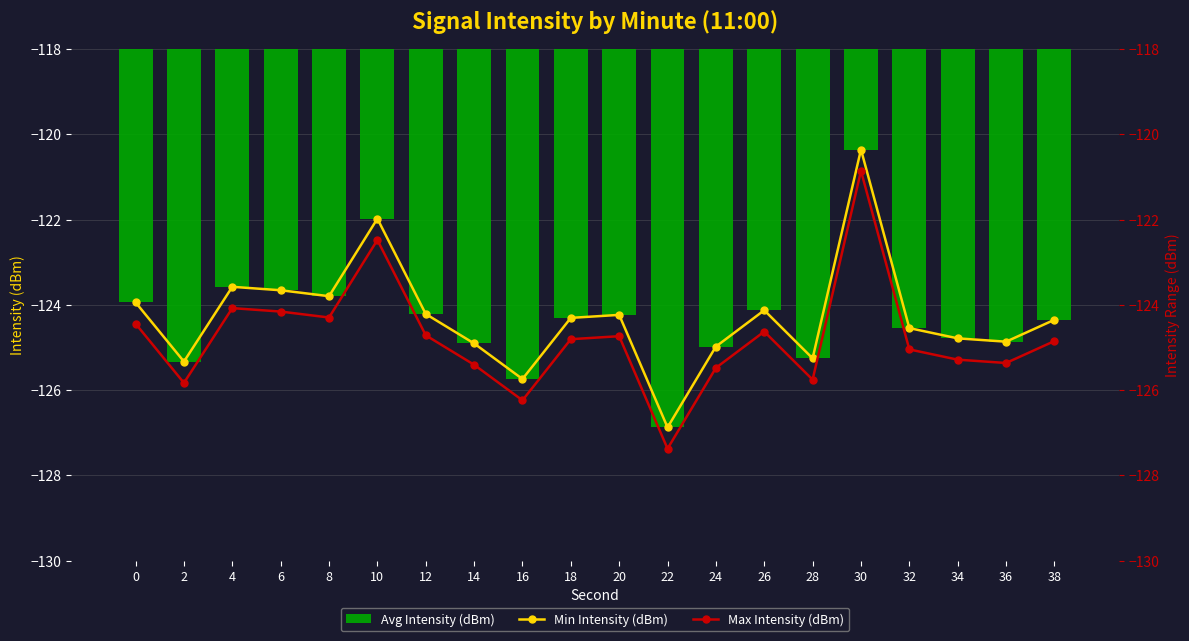

Does the chart contain any negative values?

Yes